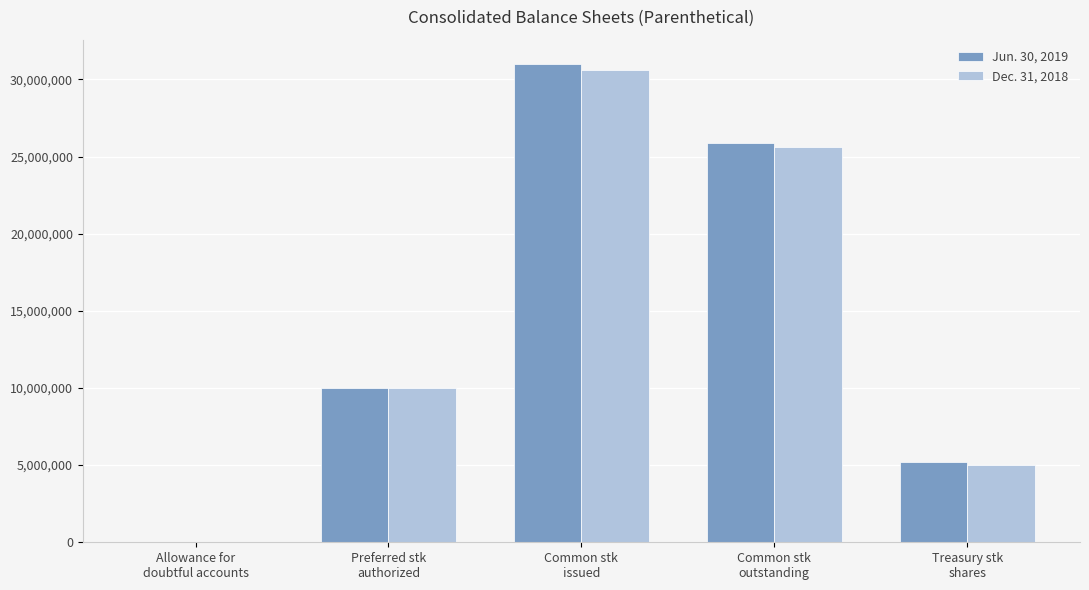

How many groups of bars are there?

5